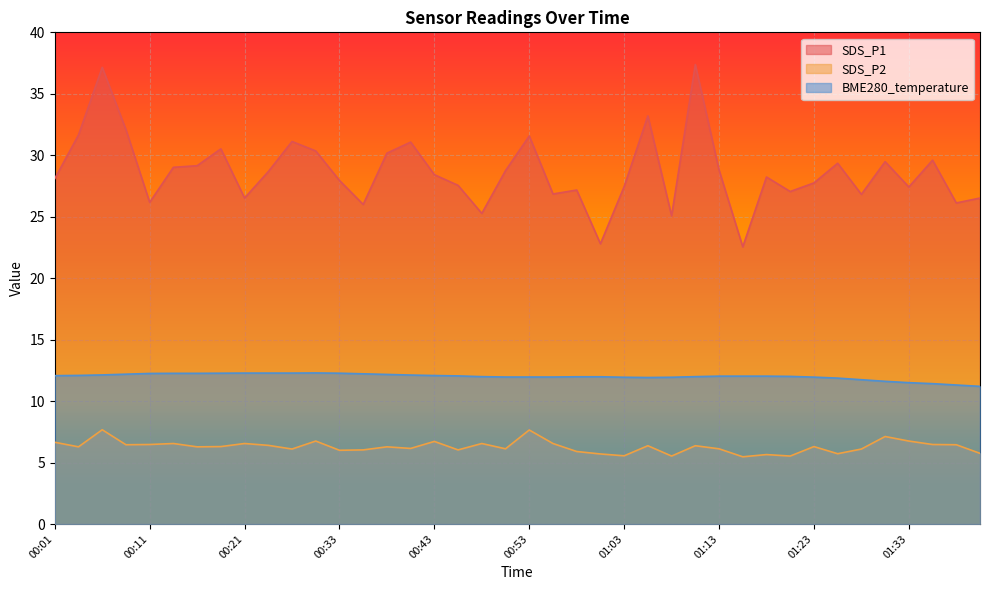

The value of BME280_temperature at 00:06 is 6.2. True or false?

False